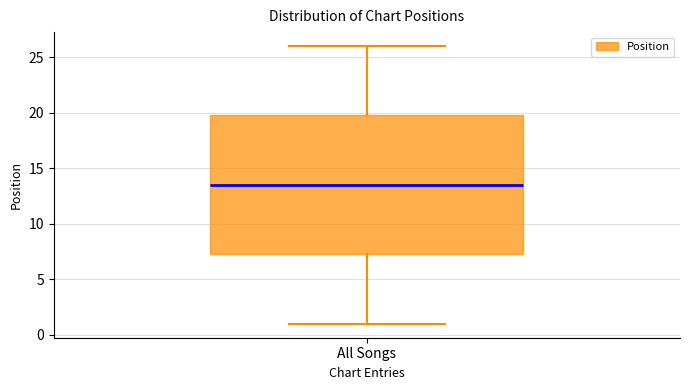

Read this box plot against the y-axis: the position of the median line, the range covered by the box, and the ends of both whiskers. The values are not printed on the chart, so give them approximately, as read against the axis.

median 13.5, box 7.5 to 20.0, whiskers 1.0 to 26.0